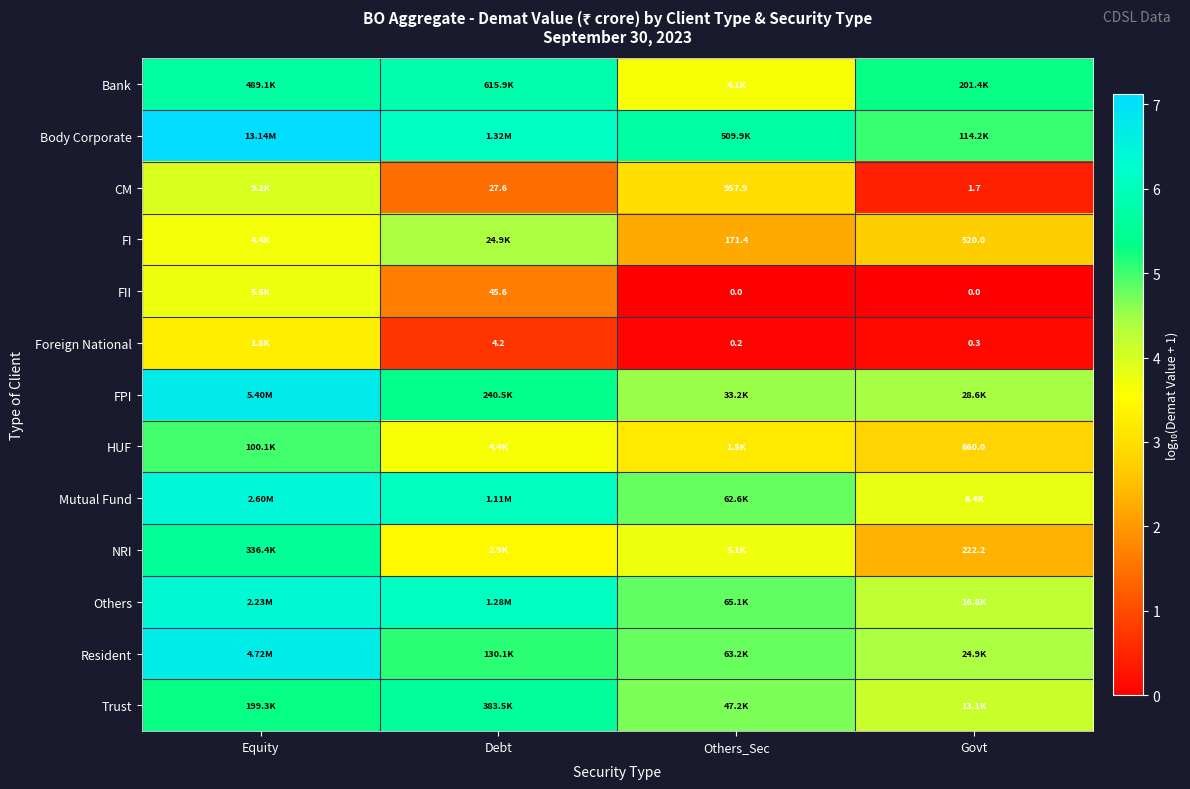

Between Govt and Debt, which is larger?

Debt